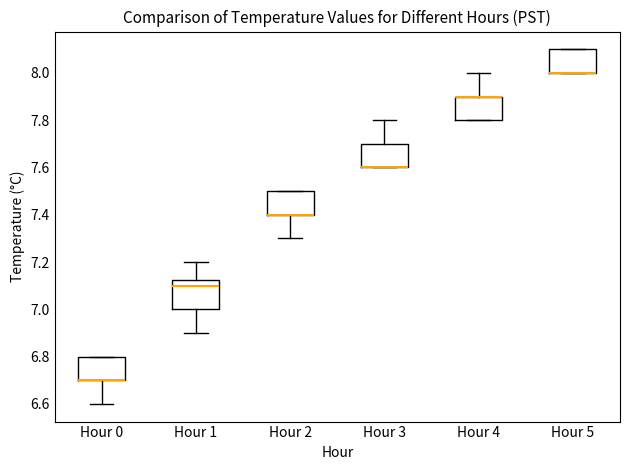

Which box is the tallest, from its lower edge to its upper edge?

Hour 1